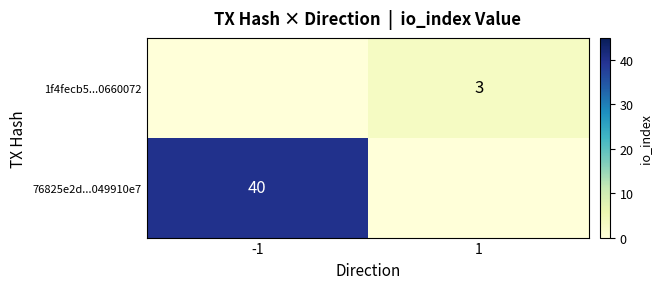

The value of 1f4fecb5...0660072 at 1 is 4. True or false?

False